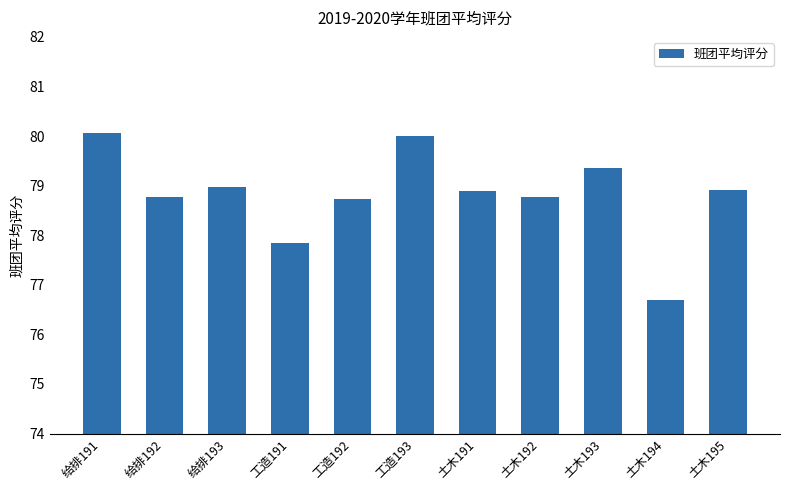

Between 土木193 and 土木195, which is larger?

土木193